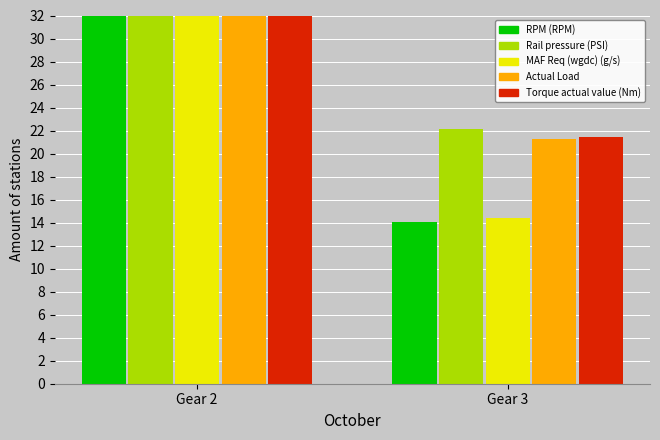

Reading right to left, what are all the values shown in this chart?

RPM (RPM): Gear 3=14.0	Gear 2=32.0
Rail pressure (PSI): Gear 3=22.1	Gear 2=32.0
MAF Req (wgdc) (g/s): Gear 3=14.4	Gear 2=32.0
Actual Load: Gear 3=21.2	Gear 2=32.0
Torque actual value (Nm): Gear 3=21.5	Gear 2=32.0